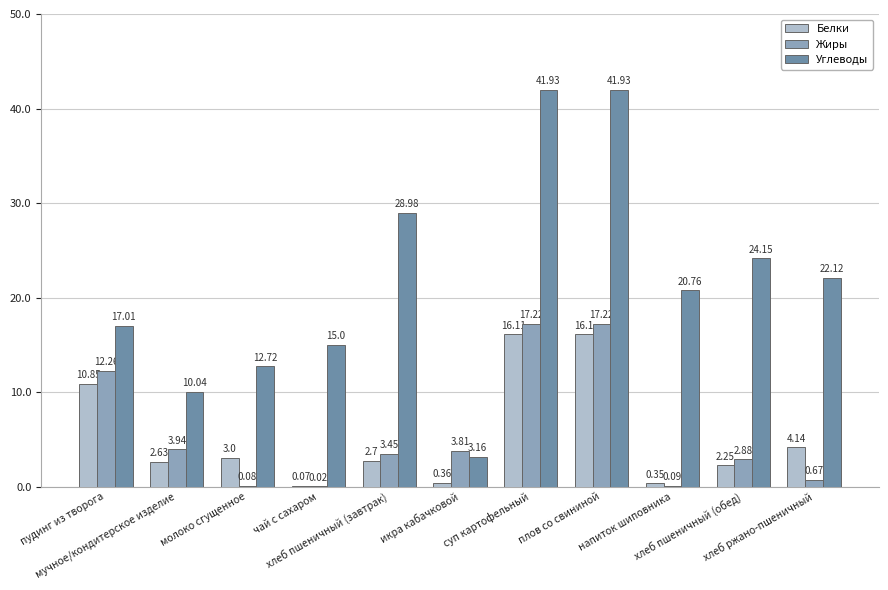

What is the sum of all Жиры values?

61.6